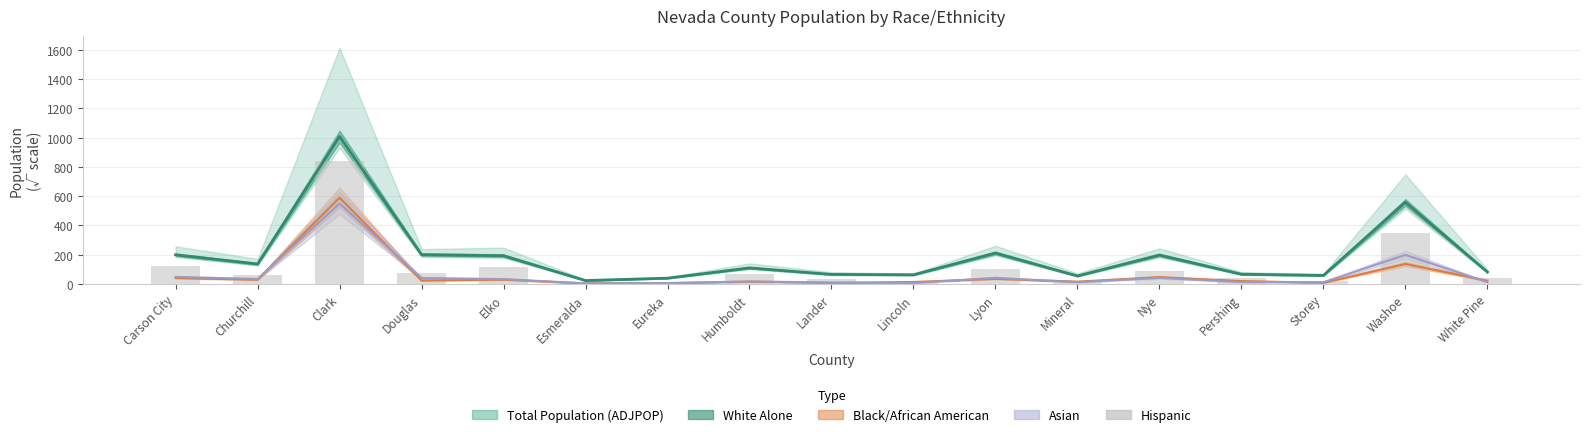

Are the bars grouped side by side (vs. stacked)?

No